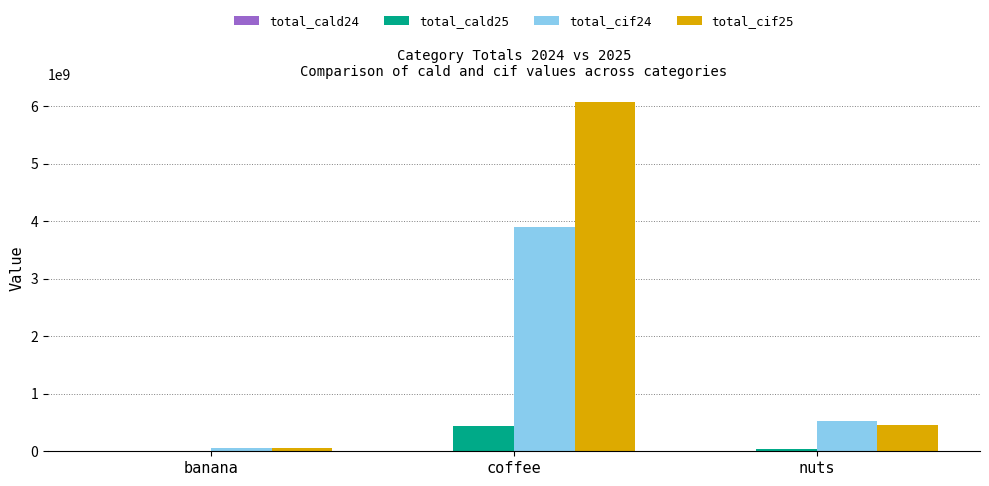

The total_cif24 series shows 6549501227 at coffee. True or false?

False